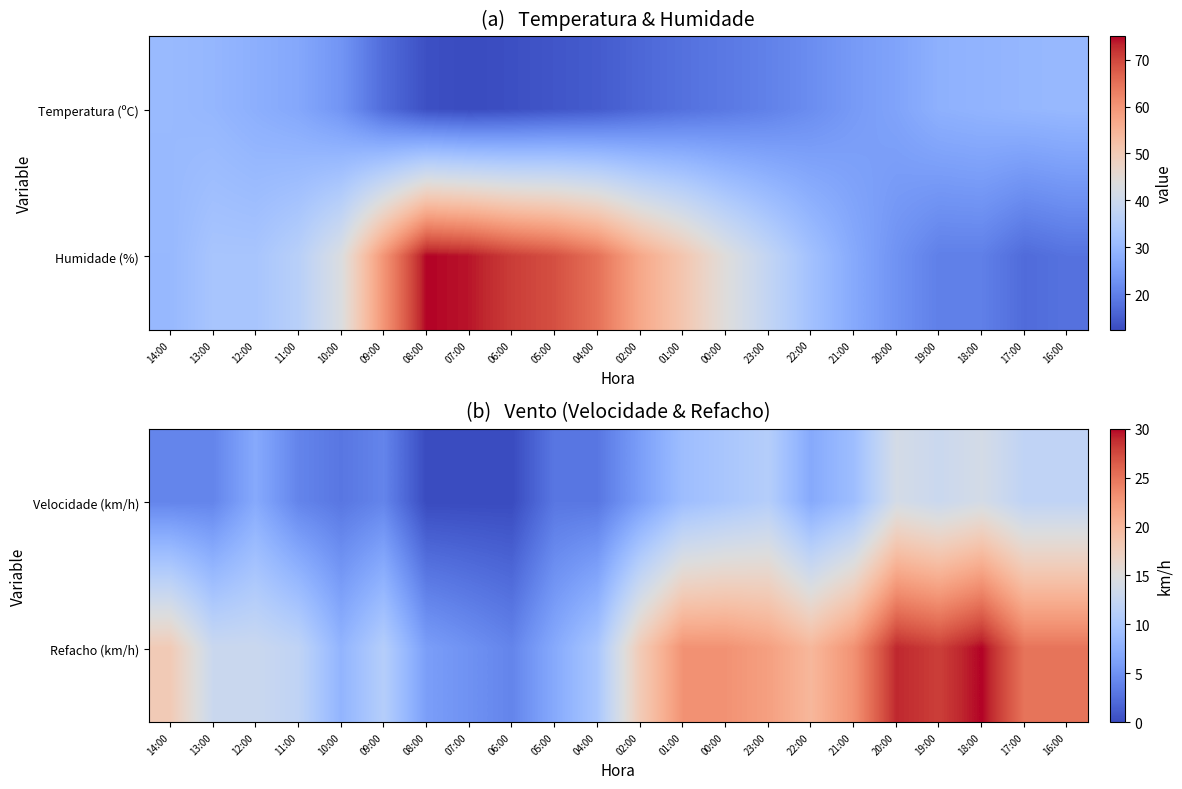

Is it true that Refacho (km/h) equals 15 at 04:00?

False